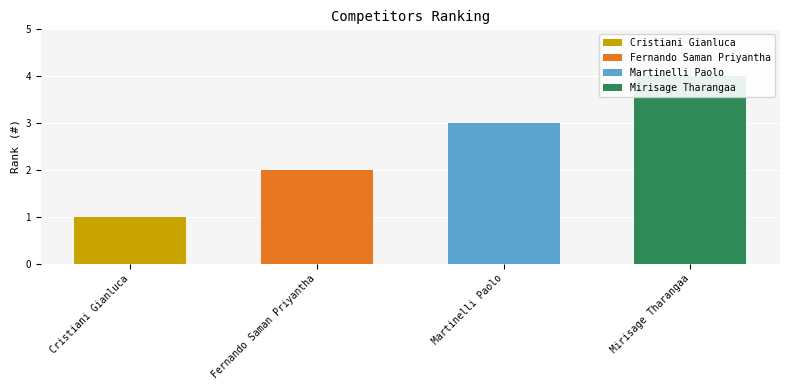

Between Mirisage Tharangaa and Cristiani Gianluca, which is larger?

Mirisage Tharangaa